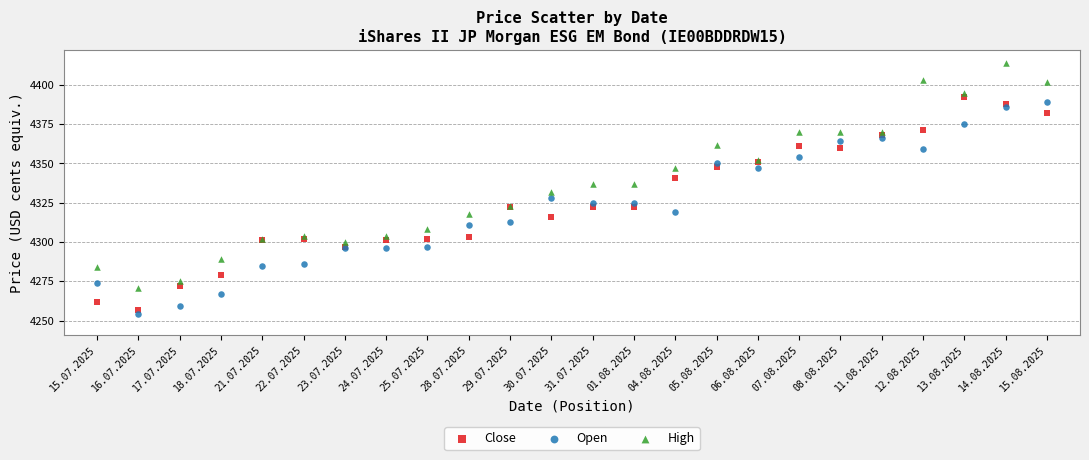

Which series has the largest Y range (max minus min)?

High